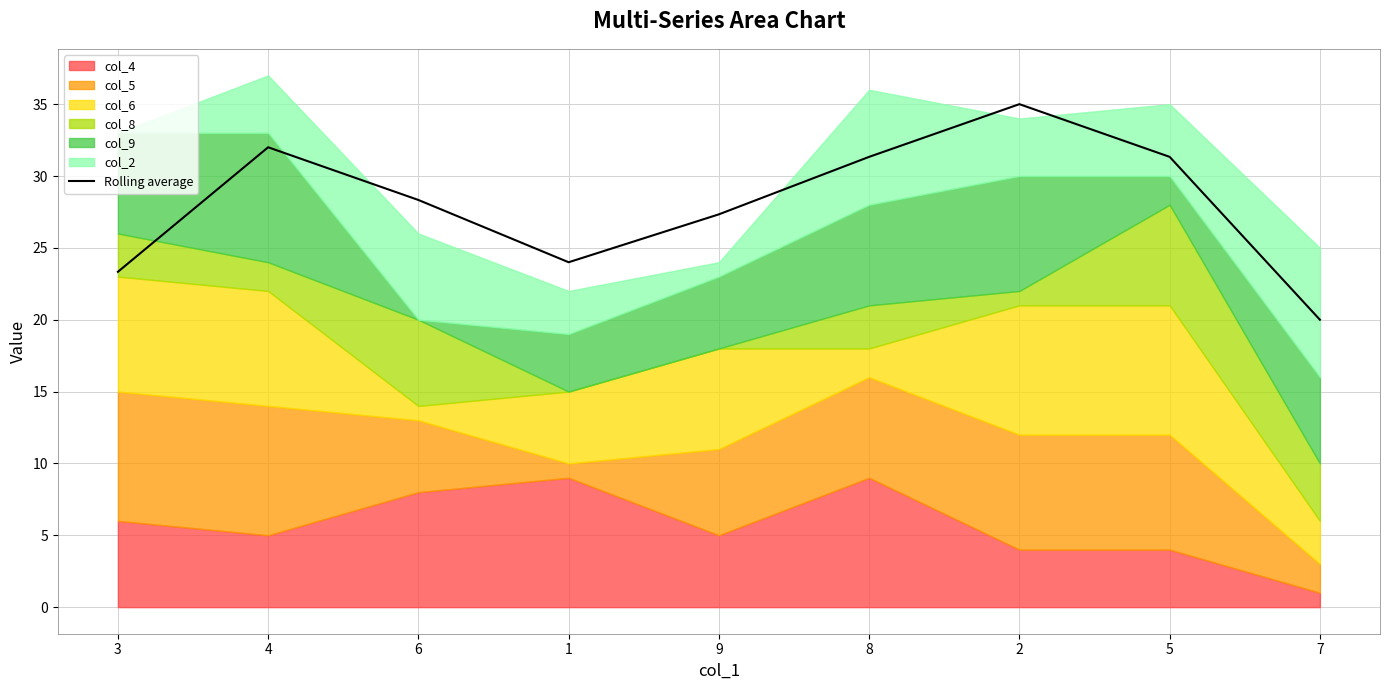

Is it true that the value at 9 is 27.3?

True